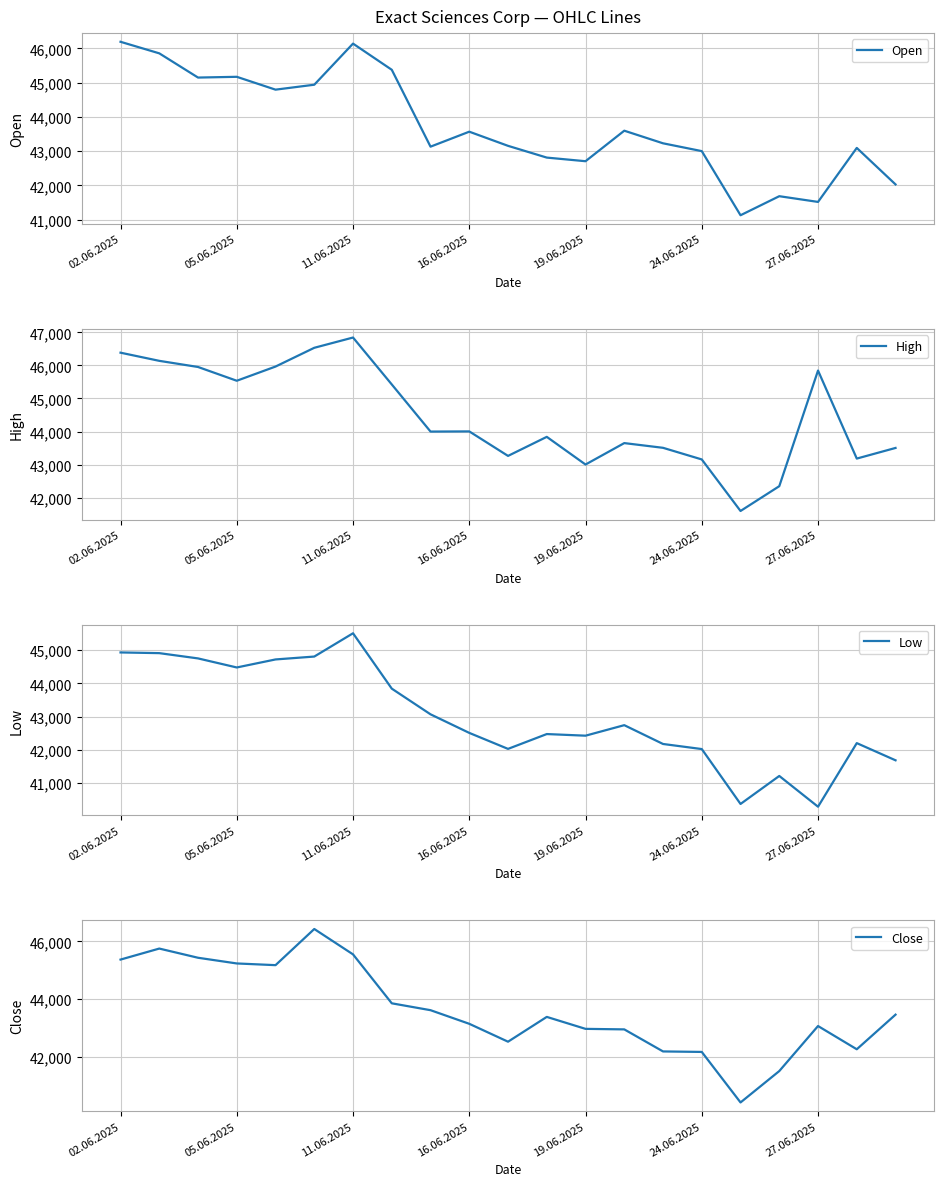

Where does the Low series first go above 42510?

02.06.2025